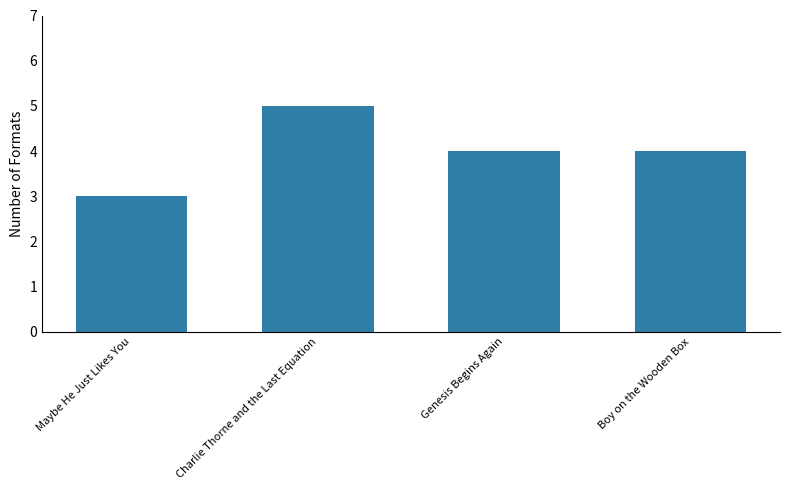

True or false: the data shows 4 at Boy on the Wooden Box.

True